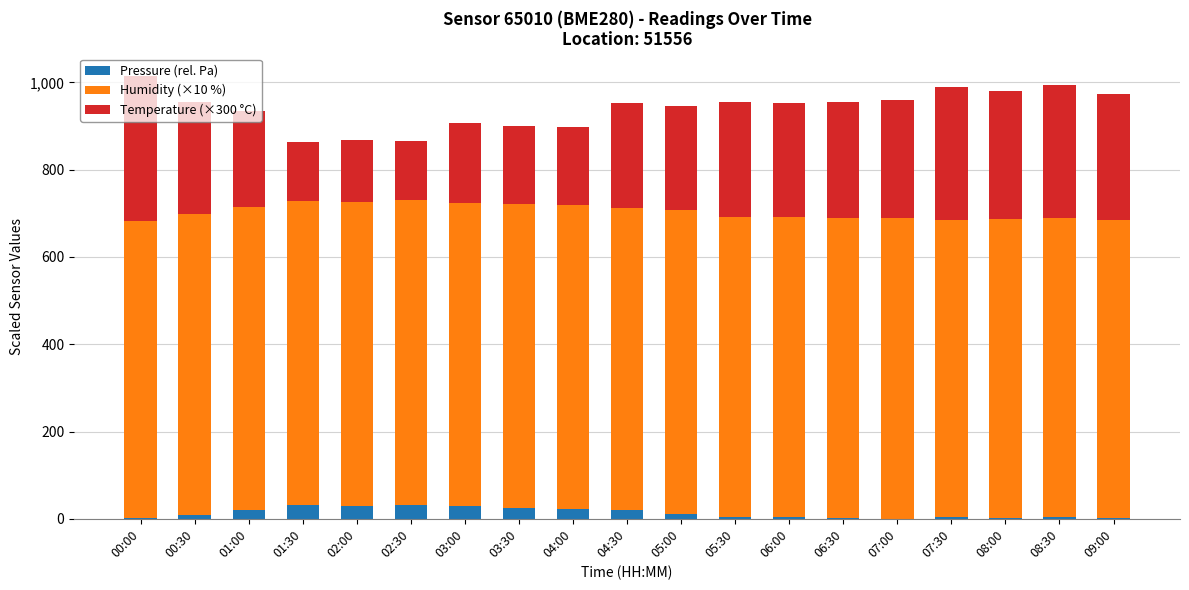

The value of Pressure (rel. Pa) at 03:00 is 28.3. True or false?

True